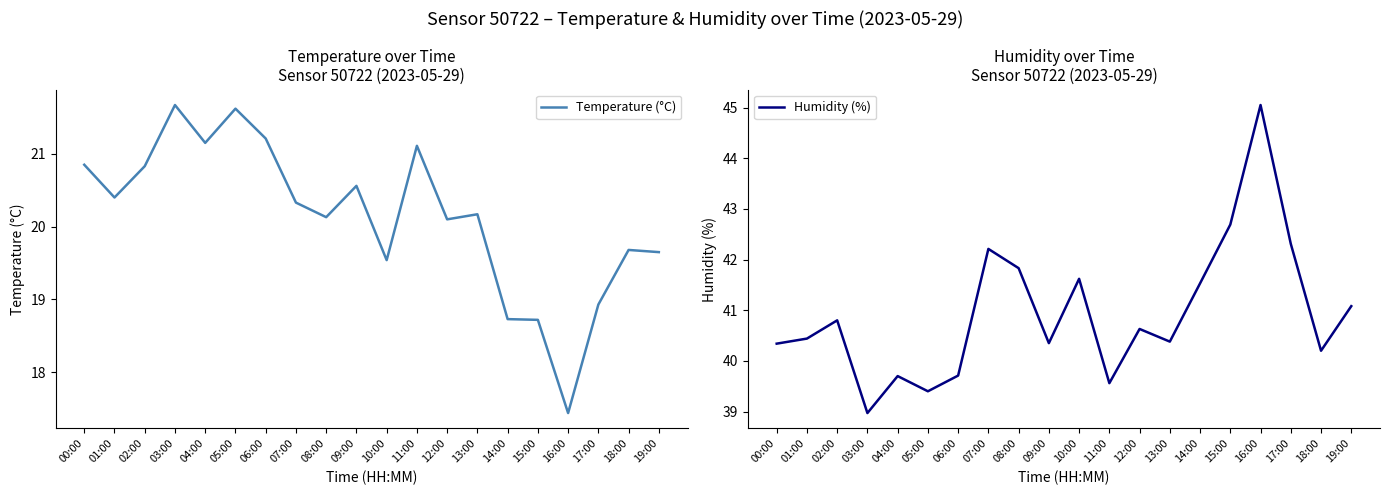

The Temperature (°C) series shows 12.7 at 12:00. True or false?

False